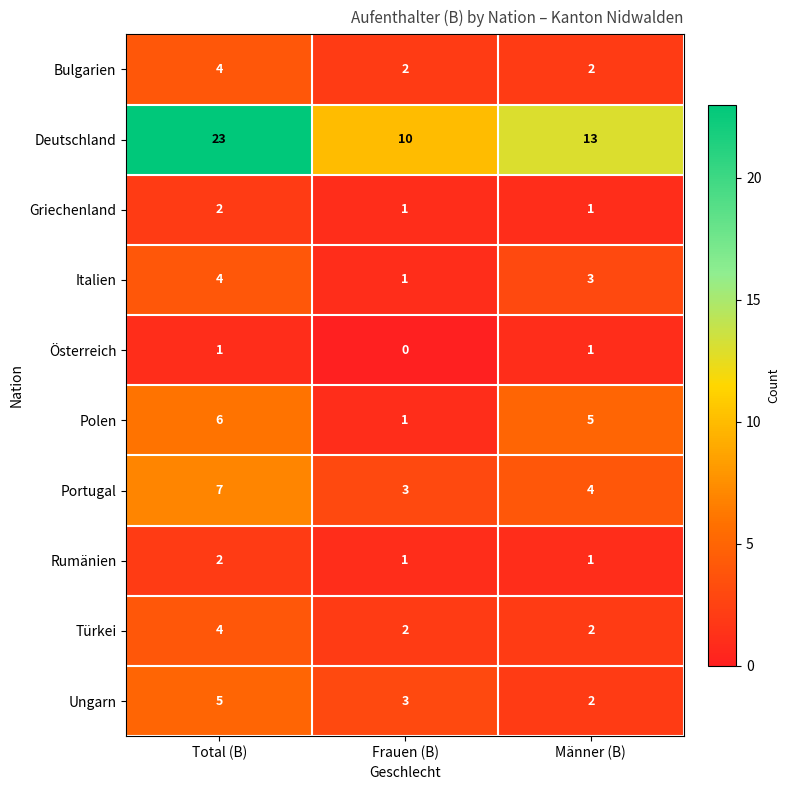

True or false: Portugal has a value of 11 at Total (B).

False